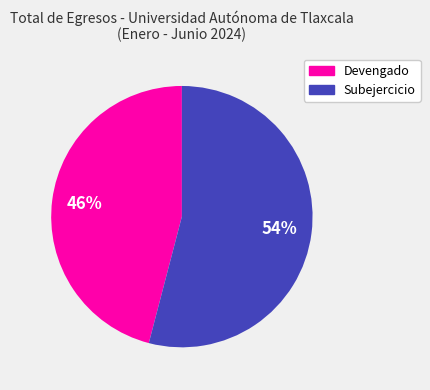

Does Subejercicio represent more than half of the total?

Yes